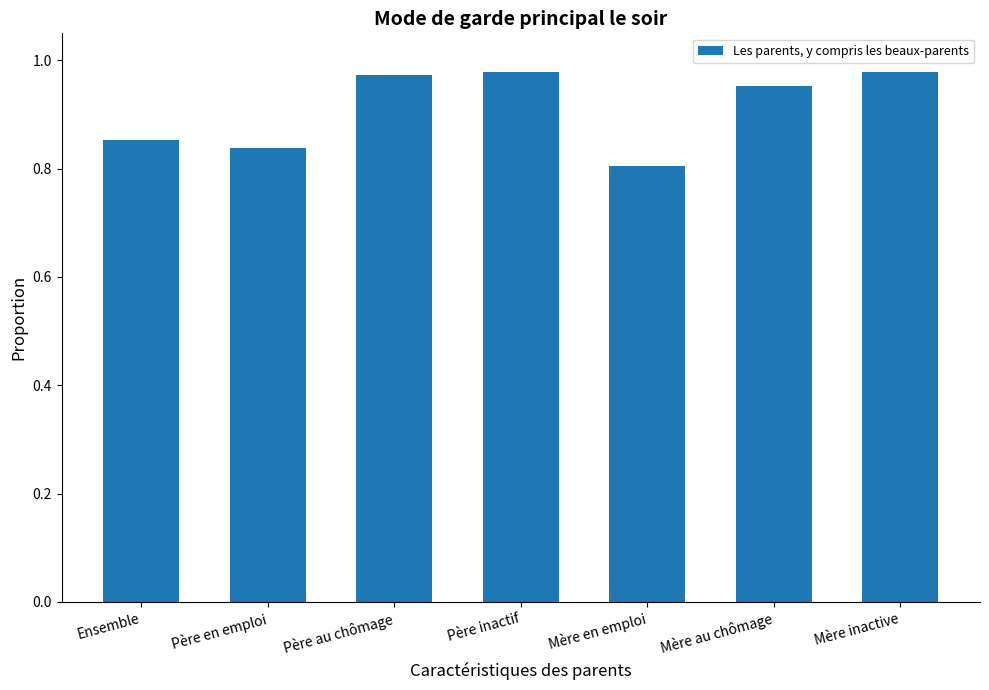

What is the change in value from Père au chômage to Mère en emploi?

-0.2